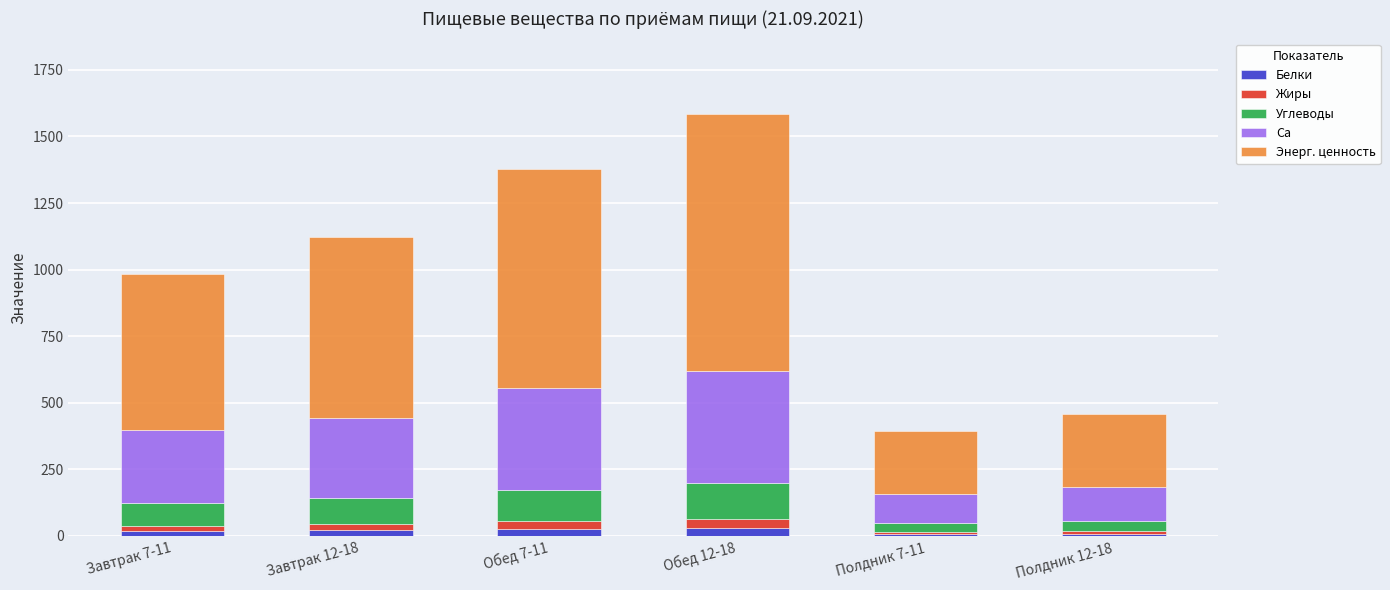

At which category is the sum across all series the highest?

Обед 12-18